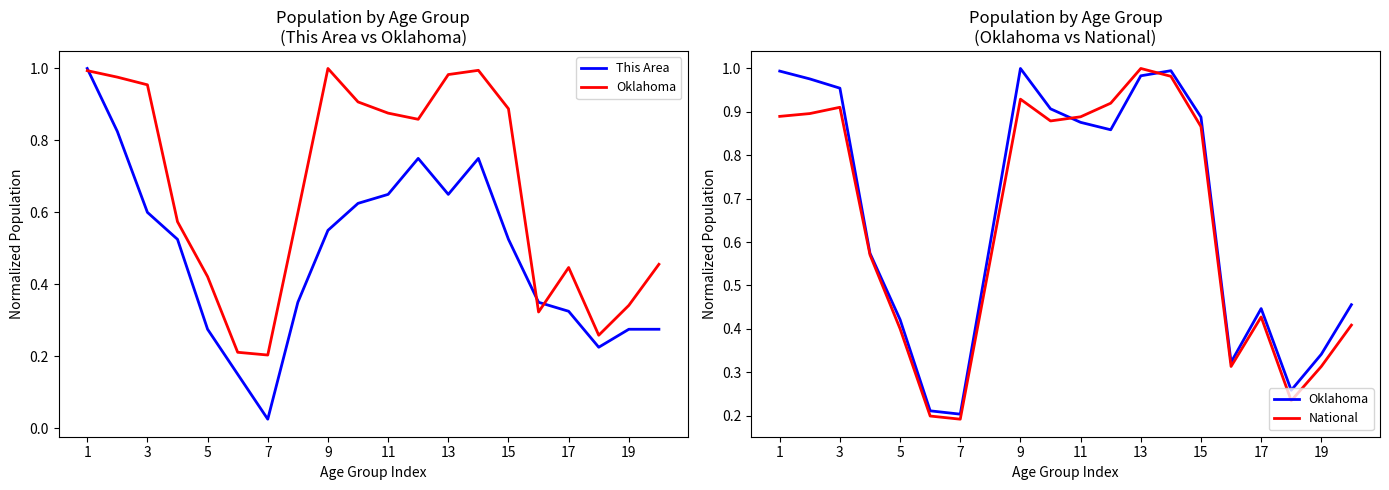

The value of Oklahoma at 15 is 0.5. True or false?

False